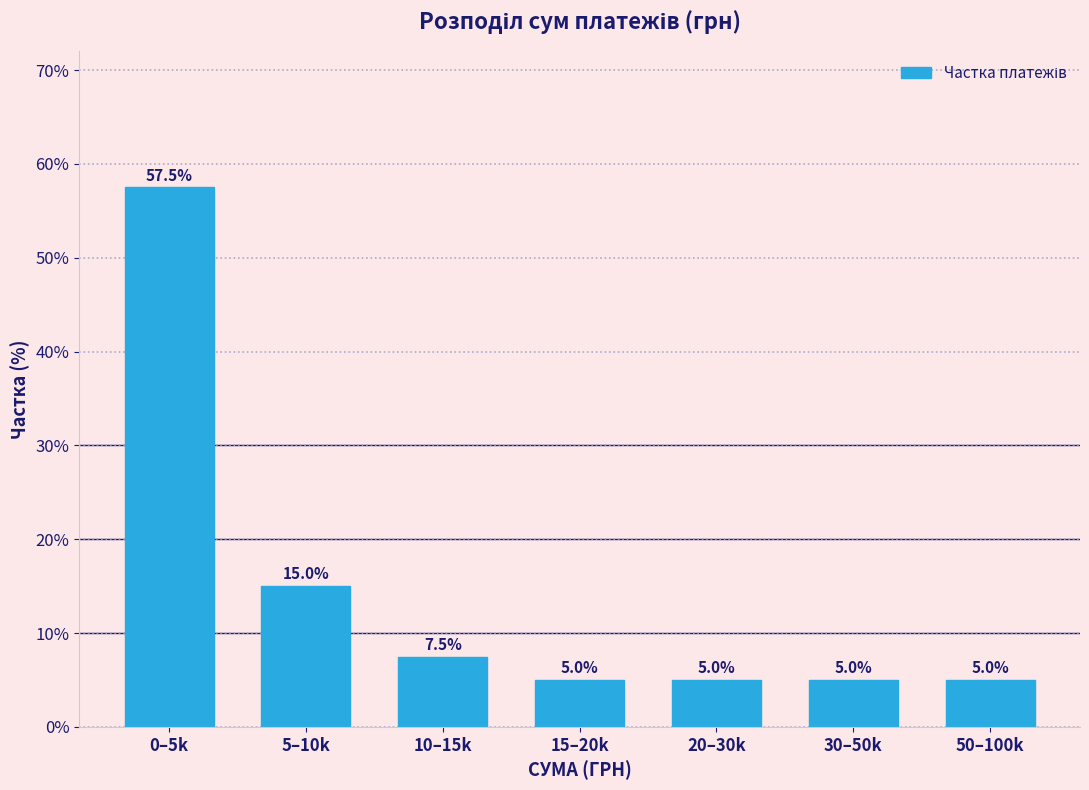

Reading left to right, extract all data points from this chart.

0–5k=57.5	5–10k=15.0	10–15k=7.5	15–20k=5.0	20–30k=5.0	30–50k=5.0	50–100k=5.0